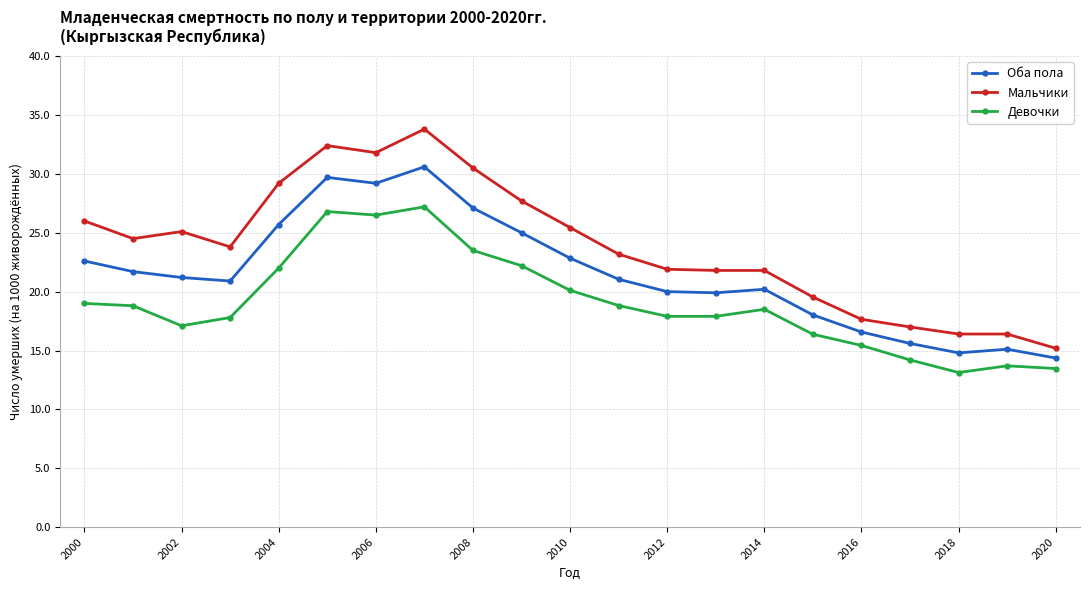

What is the minimum value for Оба пола?

14.4